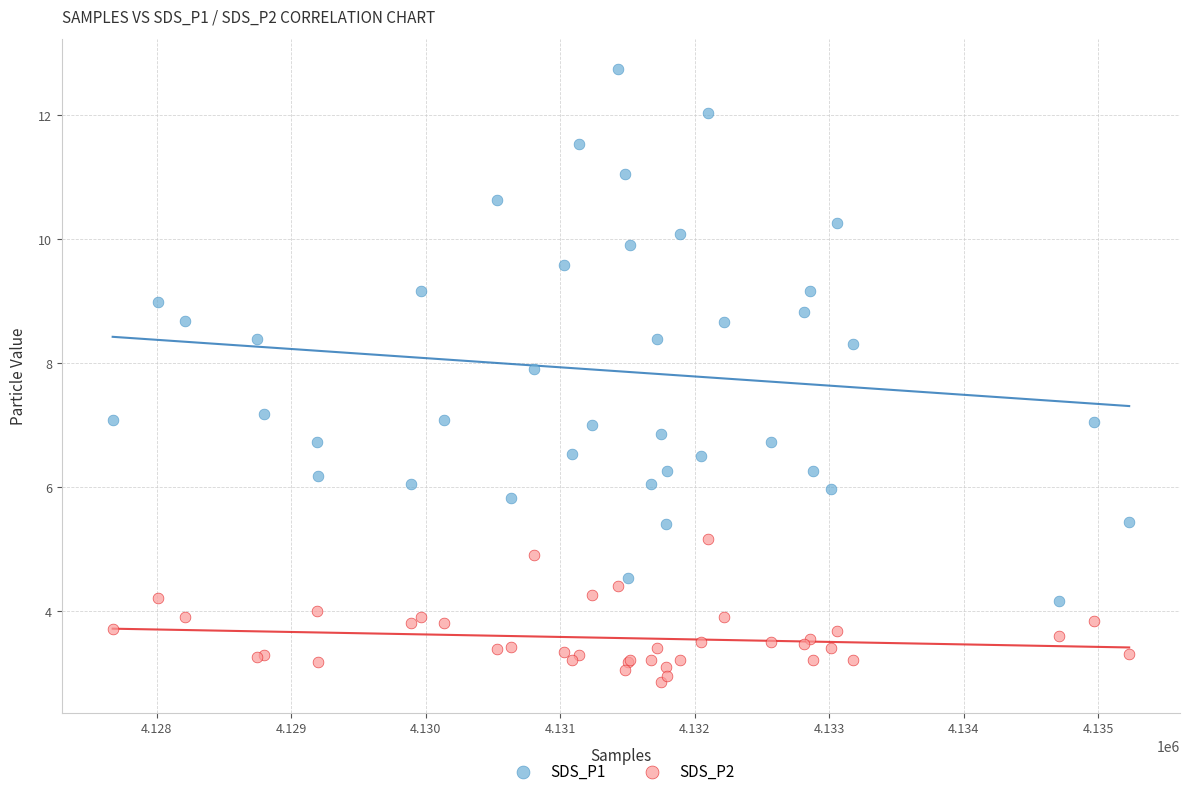

Which series has the widest spread of Y values?

SDS_P1